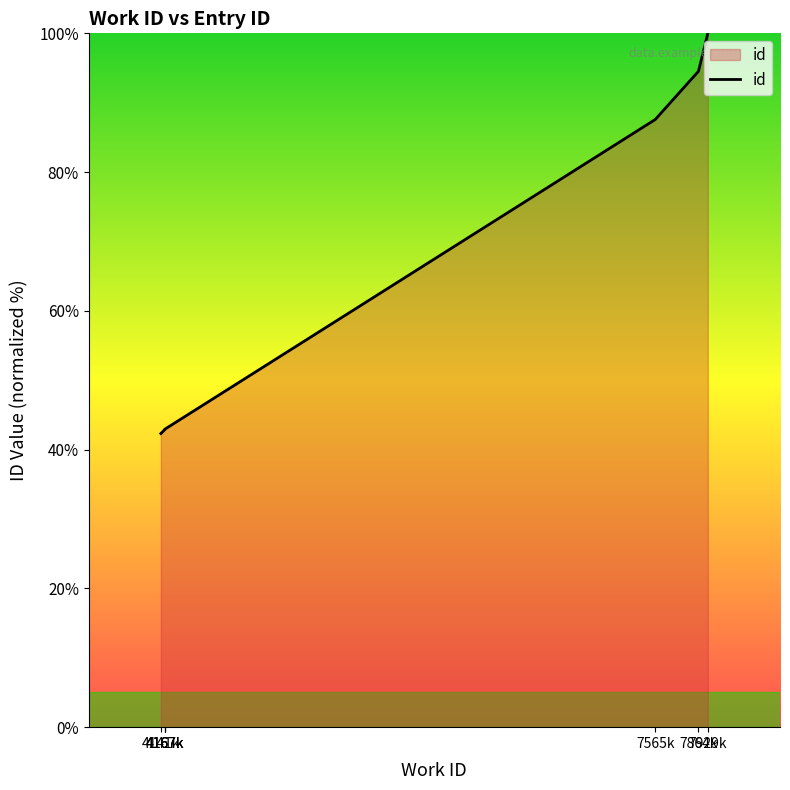

The chart shows a value of 143.6 at 7929k. True or false?

False